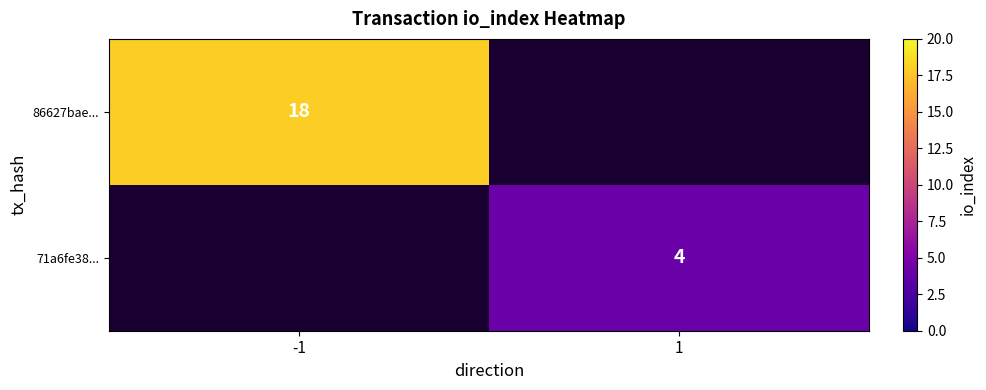

Is it true that 71a6fe38... equals 6 at 1?

False